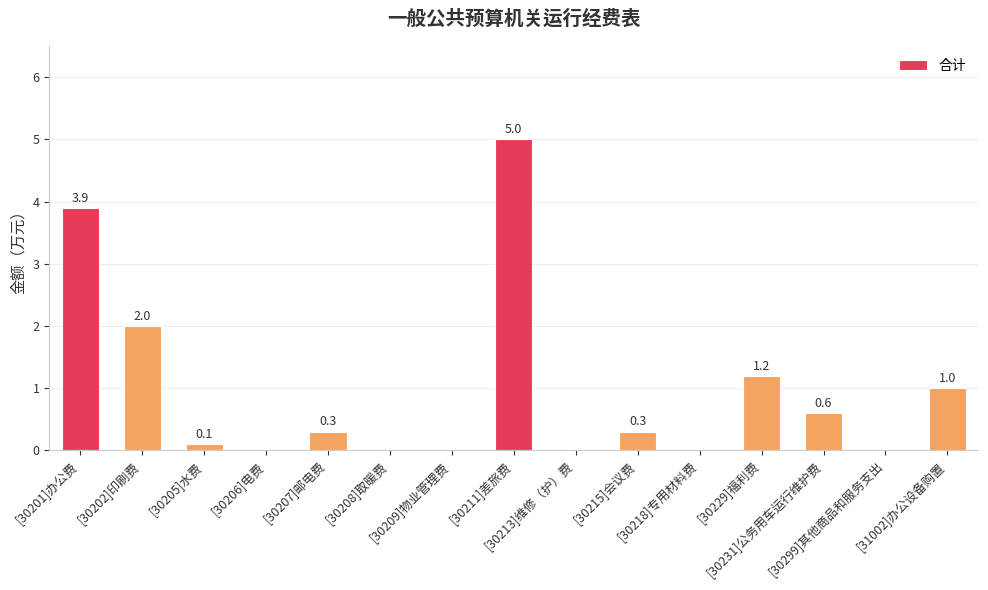

What is the sum of all values?

14.4